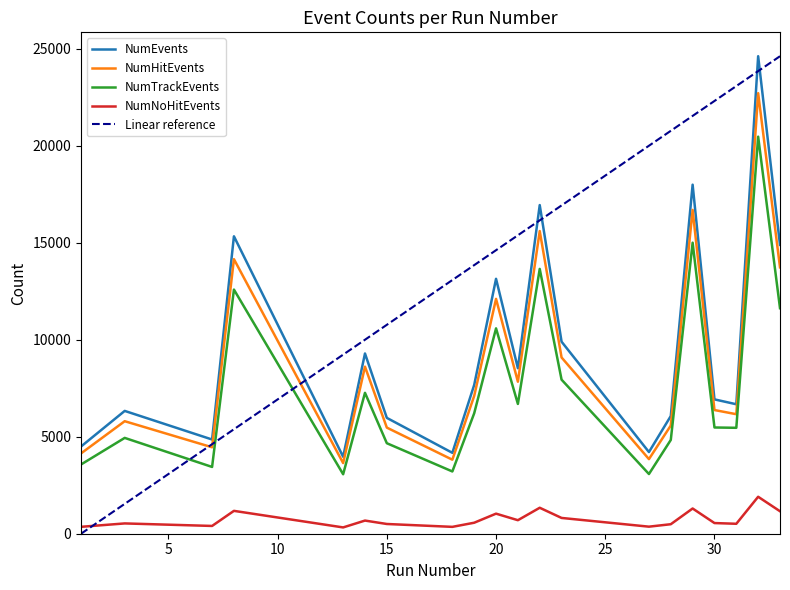

How many interior local valleys does the NumEvents series have?

6